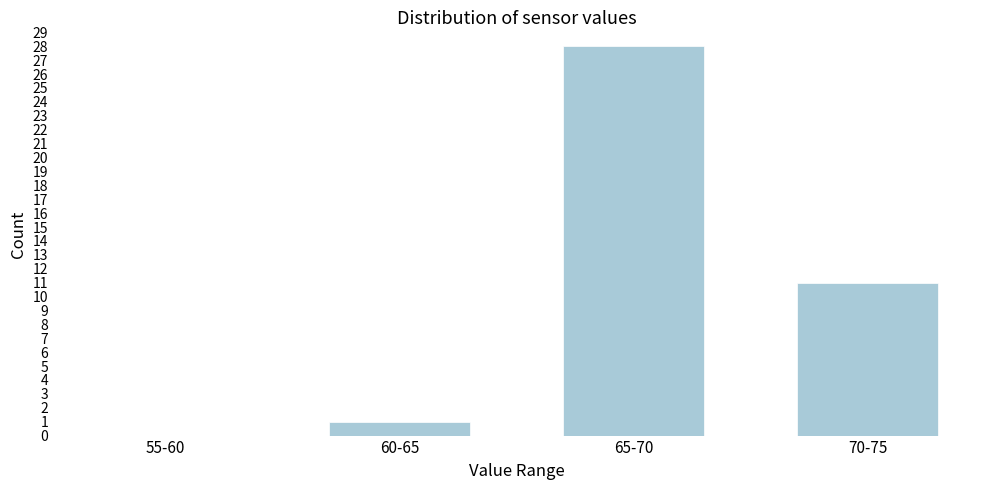

Reading left to right, extract all data points from this chart.

55-60=0	60-65=1	65-70=28	70-75=11